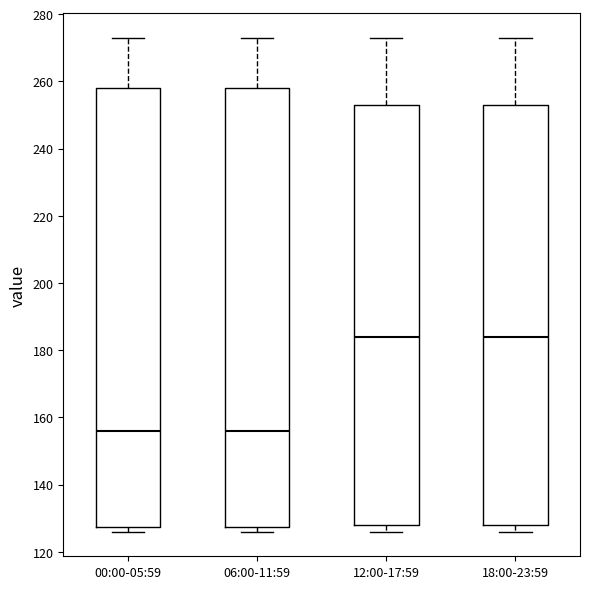

Reading left to right, read every box against the y-axis: the position of its median line, the range the box covers, and the ends of its whiskers. The values are not printed on the chart, so give them approximately, as read against the axis.

00:00-05:59: median 156, box 128 to 258, whiskers 126 to 274
06:00-11:59: median 156, box 128 to 258, whiskers 126 to 274
12:00-17:59: median 184, box 128 to 254, whiskers 126 to 274
18:00-23:59: median 184, box 128 to 254, whiskers 126 to 274